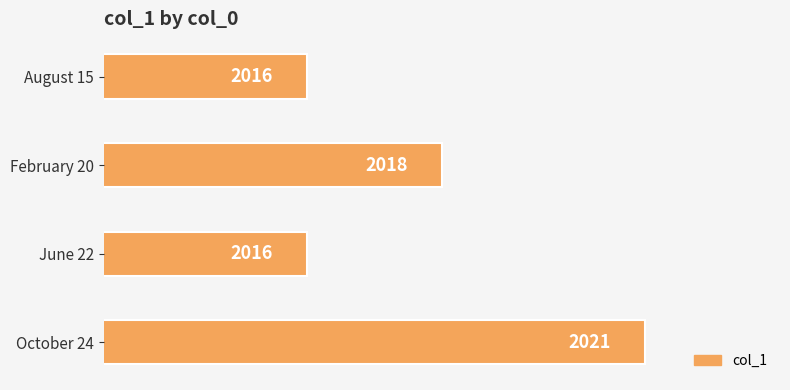

What is the sum of the values at October 24 and June 22?

4037